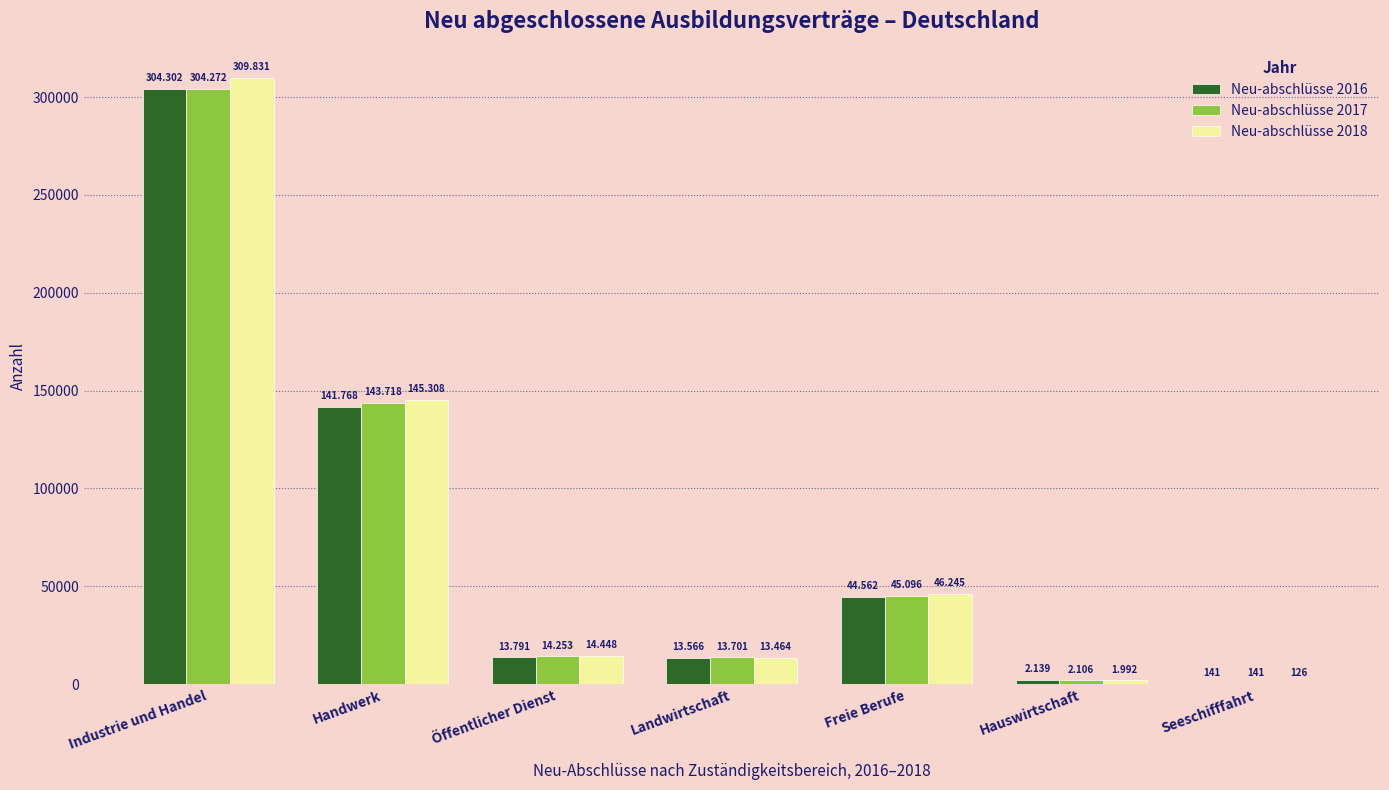

Are the bars horizontal?

No